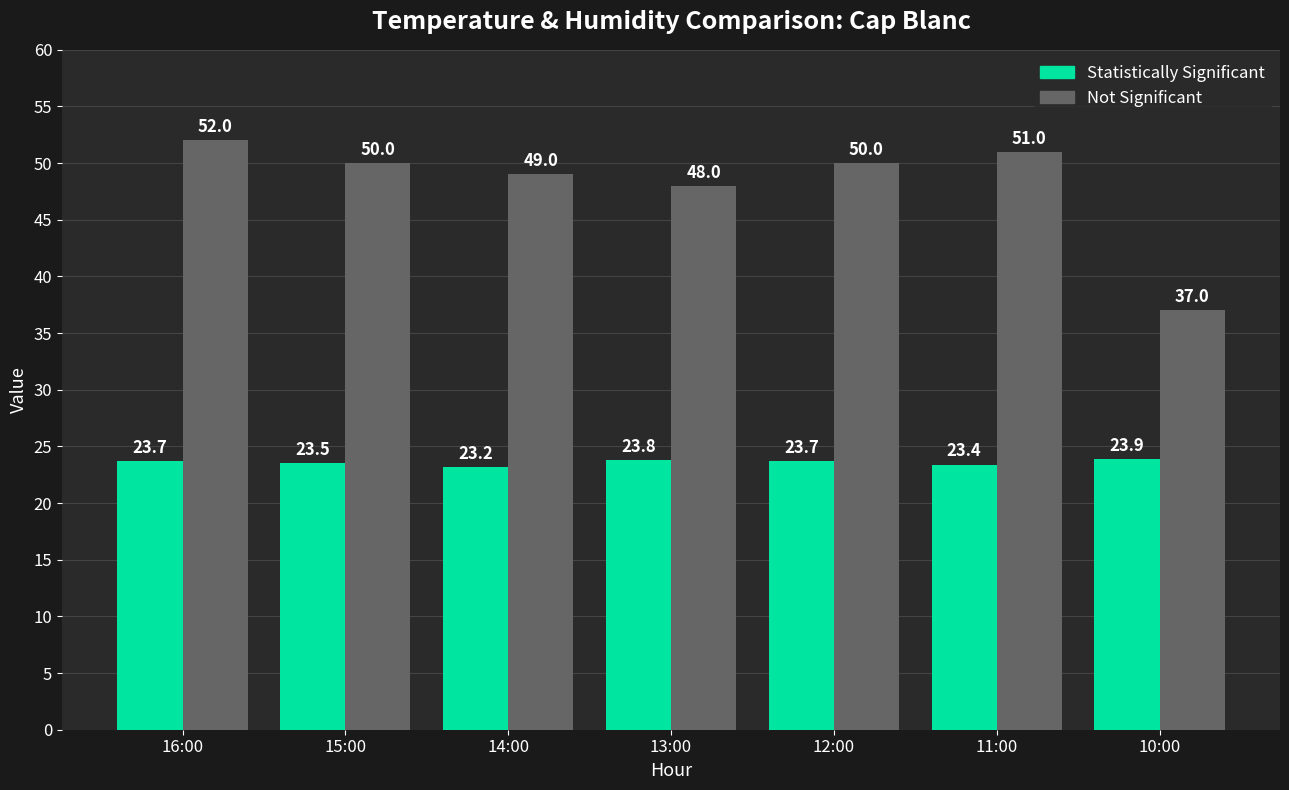

Rank the series at 11:00 from lowest to highest value.

Statistically Significant, Not Significant